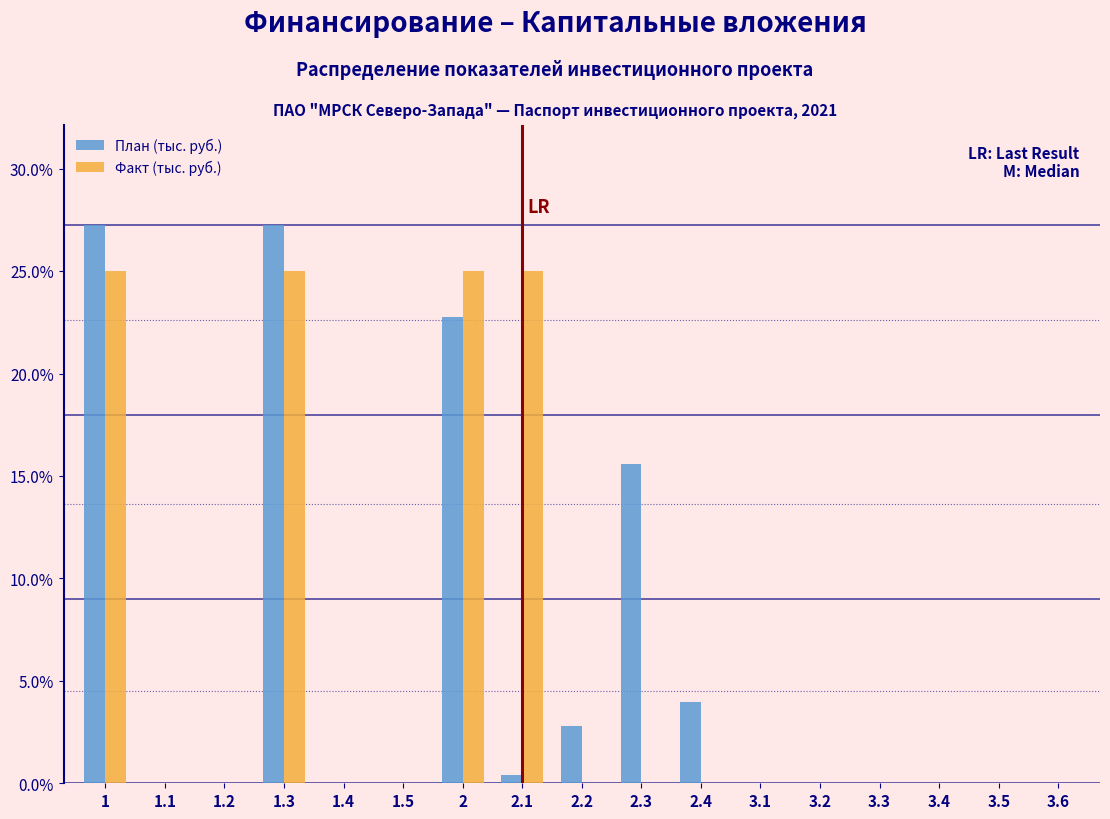

What is the maximum value shown in the chart?

27.2